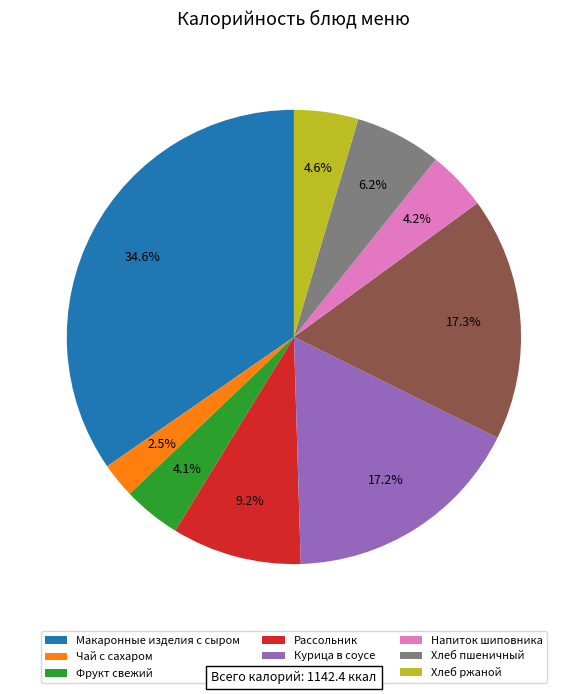

Is it true that Курица в соусе is 17% of the pie?

True